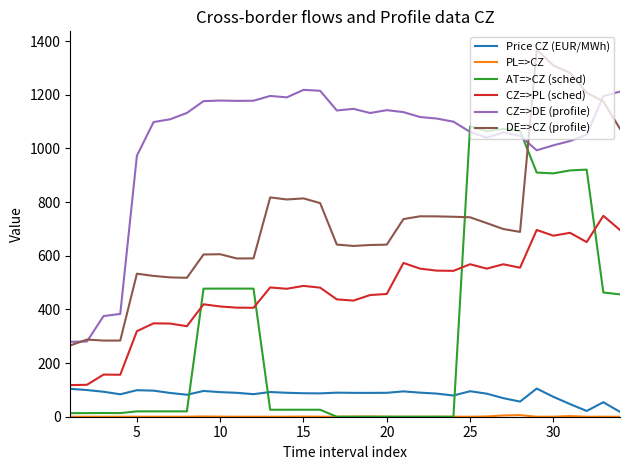

How many times do AT=>CZ (sched) and Price CZ (EUR/MWh) cross each other?

3